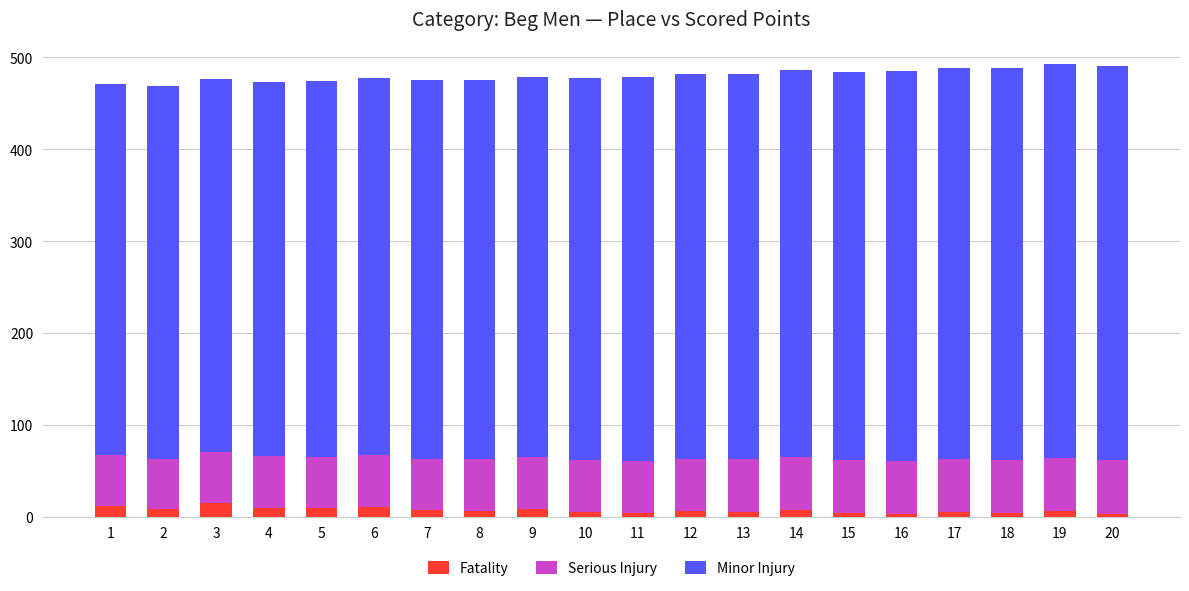

Does the chart contain stacked bars?

Yes